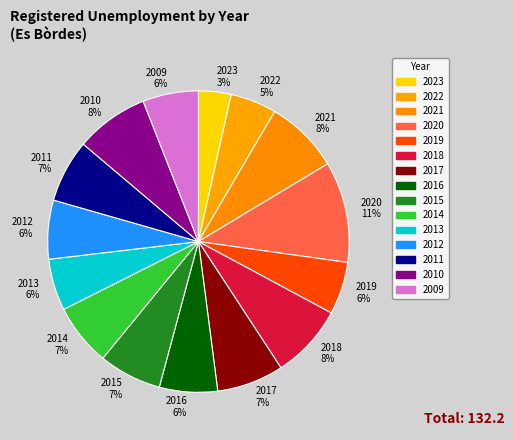

What is the smallest slice in the pie chart?

2023